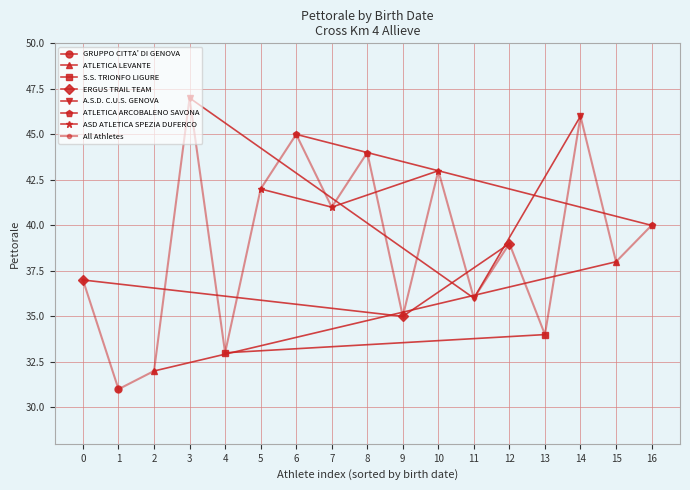

What is the average value?

39